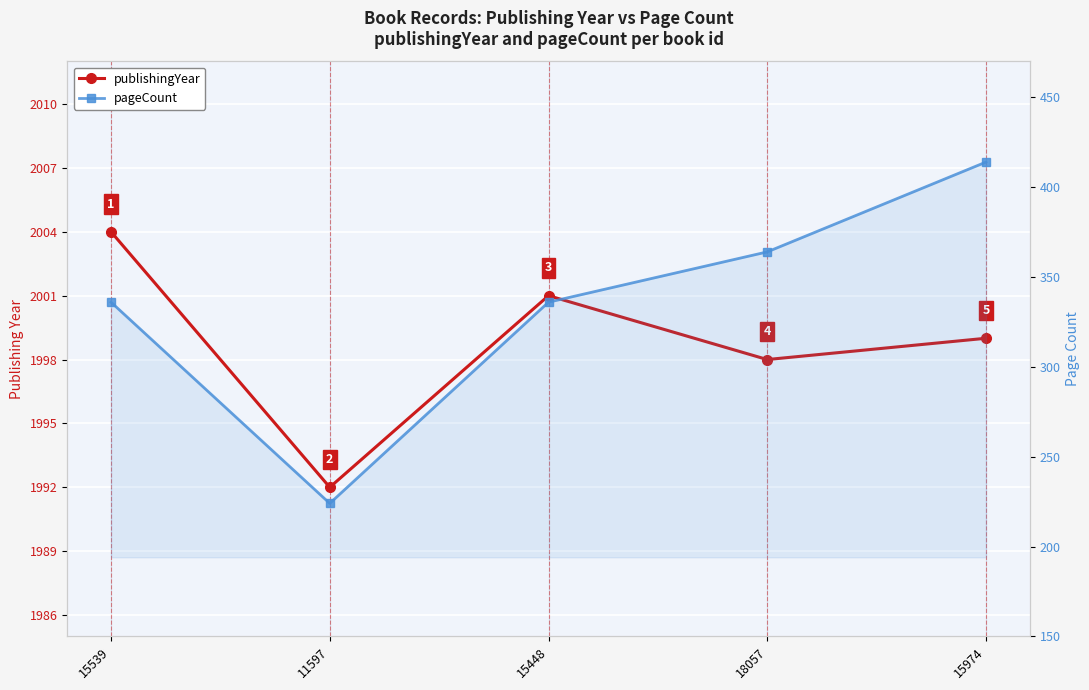

What is the spread (max minus min) of values at 11597?

1768